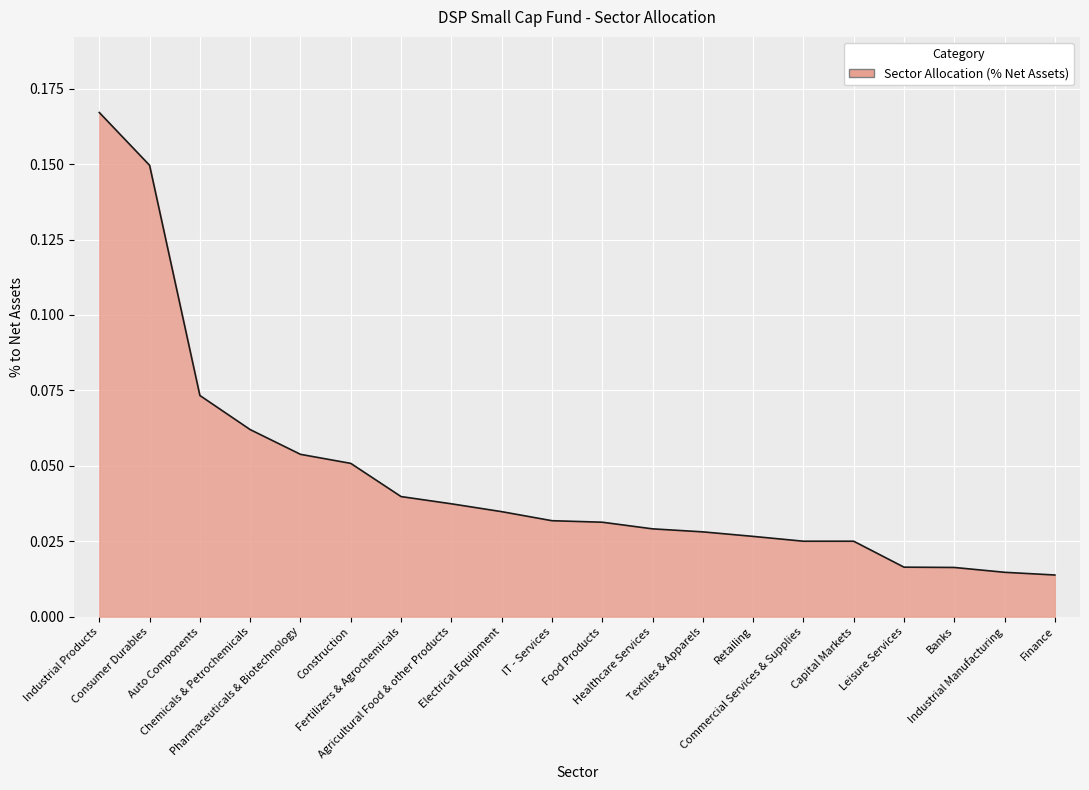

Reading left to right, list all the values displayed in this chart.

Industrial Products=0.2	Consumer Durables=0.1	Auto Components=0.1	Chemicals & Petrochemicals=0.1	Pharmaceuticals & Biotechnology=0.1	Construction=0.1	Fertilizers & Agrochemicals=0.0	Agricultural Food & other Products=0.0	Electrical Equipment=0.0	IT - Services=0.0	Food Products=0.0	Healthcare Services=0.0	Textiles & Apparels=0.0	Retailing=0.0	Commercial Services & Supplies=0.0	Capital Markets=0.0	Leisure Services=0.0	Banks=0.0	Industrial Manufacturing=0.0	Finance=0.0